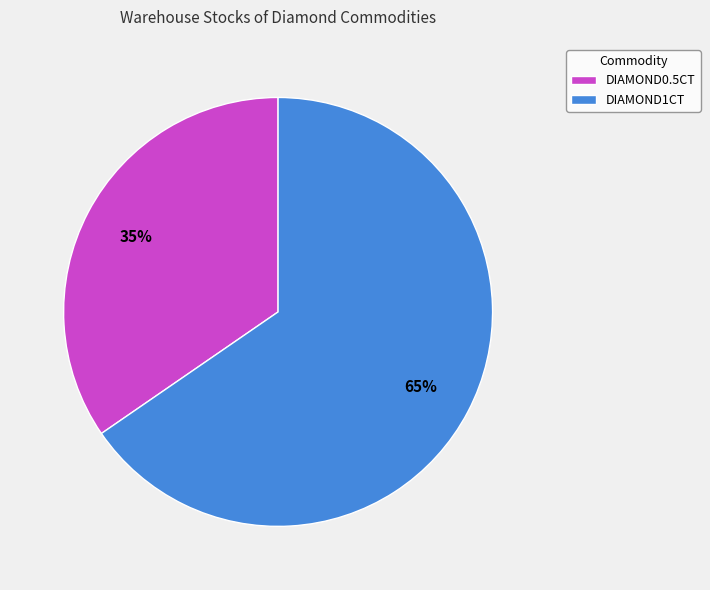

How many segments does this pie chart have?

2